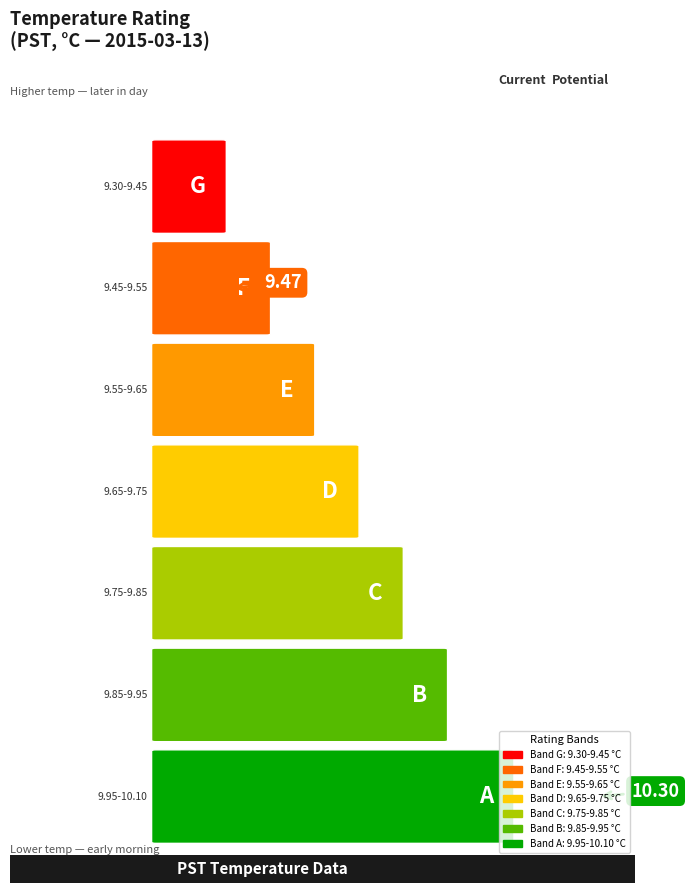

What is the change in value from 17 to 22?

-0.4